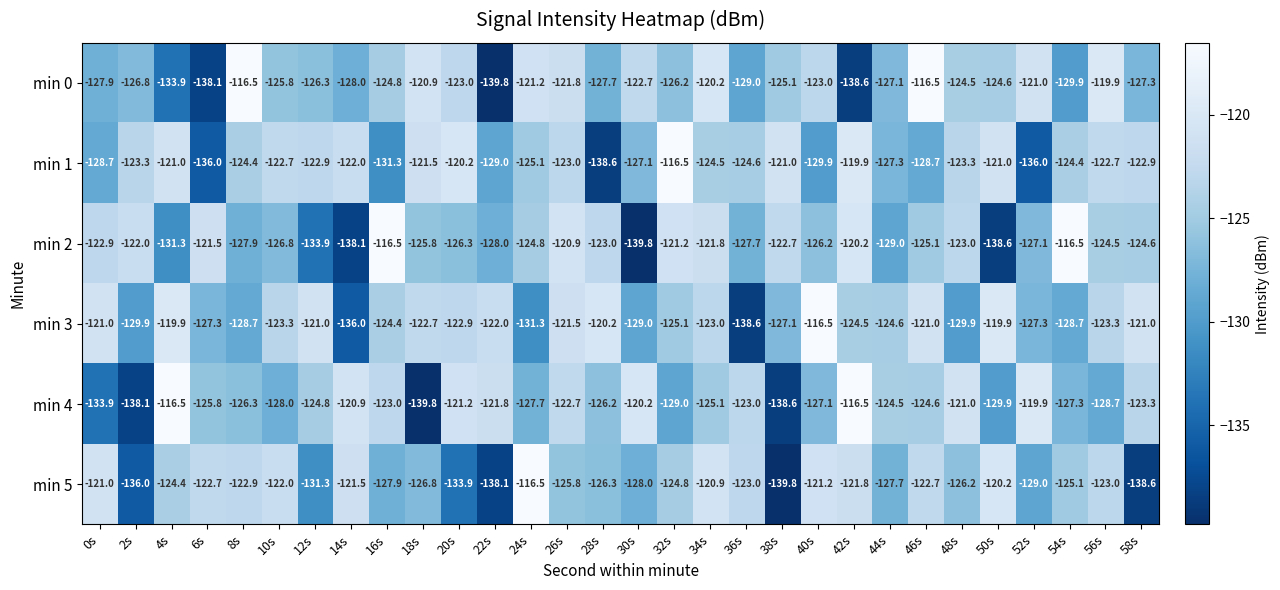

At which label does min 2 first exceed -124?

0s